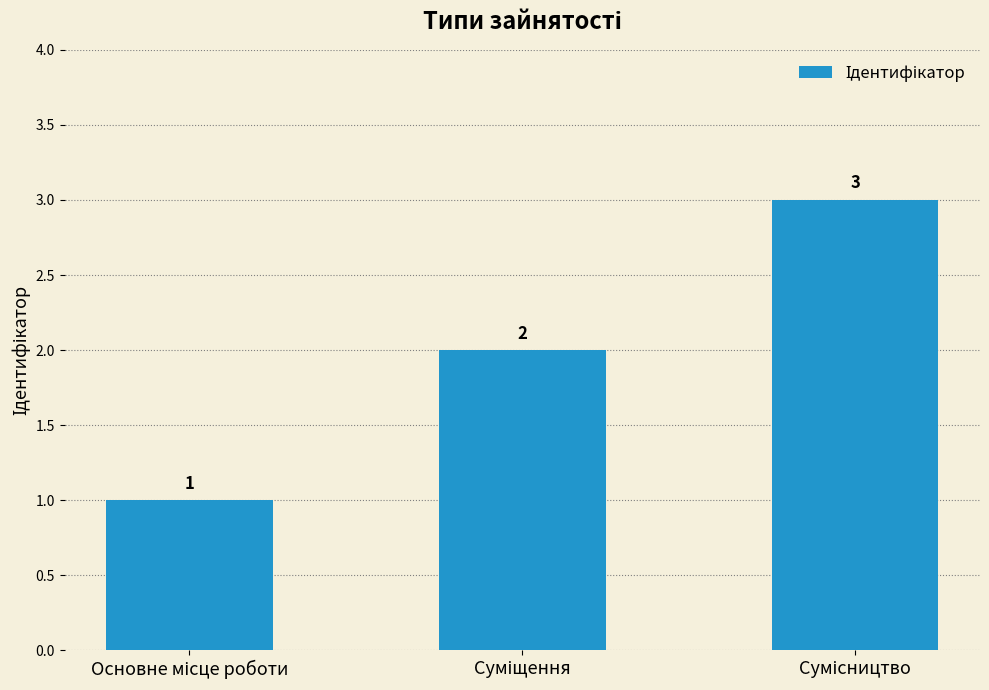

Count the values in the range 1 to 3.

3